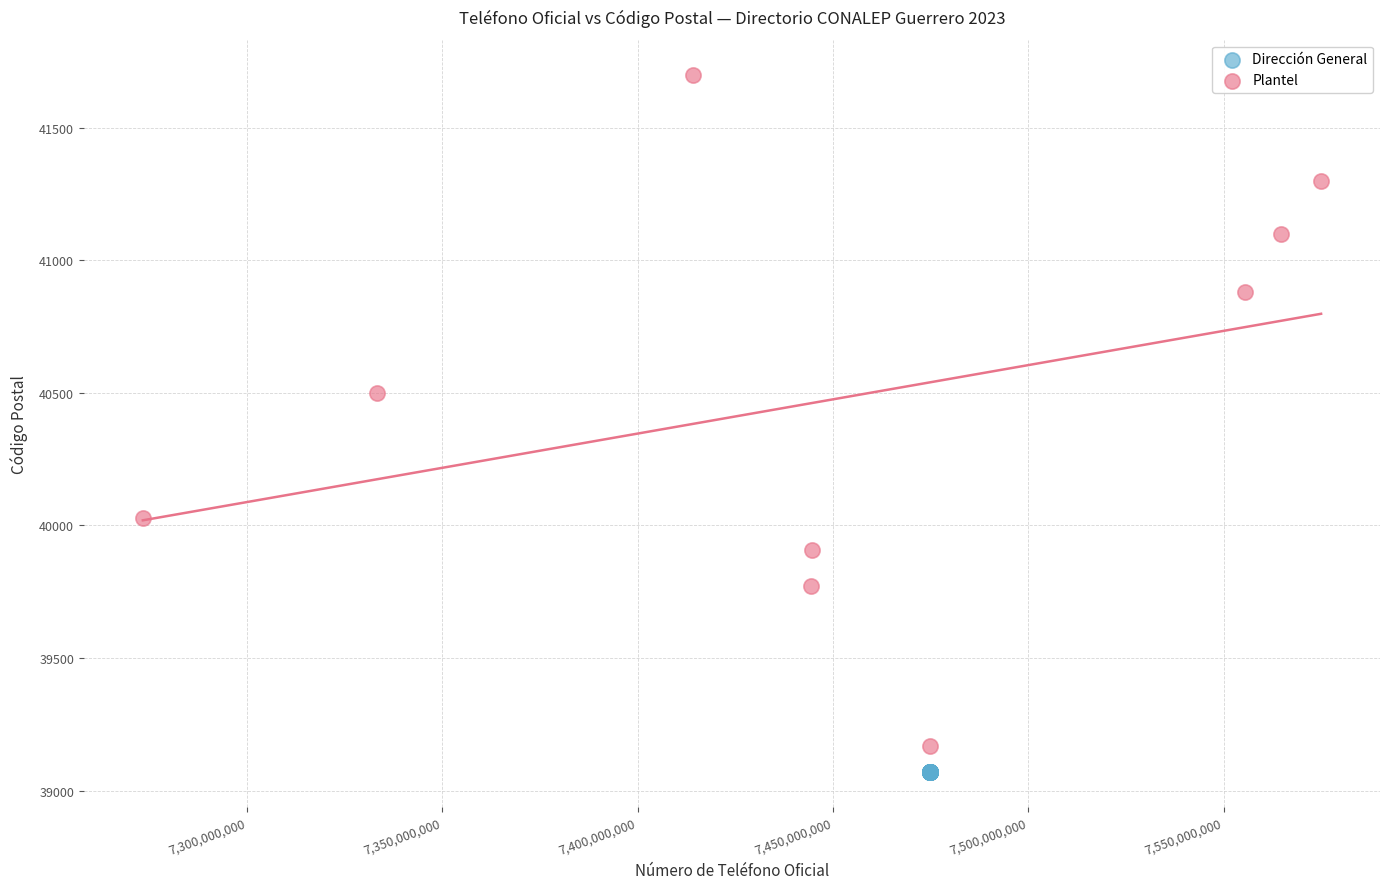

Which series reaches the maximum Y coordinate?

Plantel